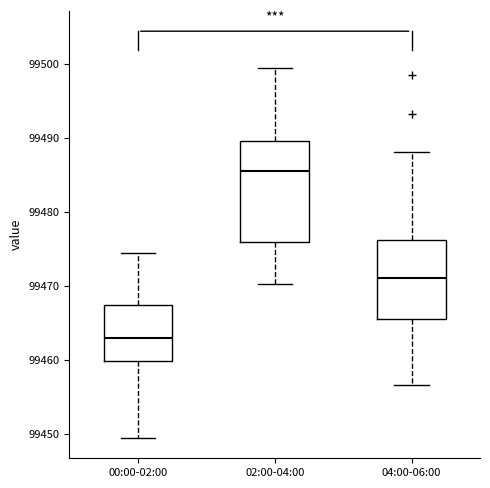

Reading left to right, read every box against the y-axis: the position of its median line, the range the box covers, and the ends of its whiskers. The values are not printed on the chart, so give them approximately, as read against the axis.

00:00-02:00: median 99463, box 99460 to 99467, whiskers 99449 to 99474
02:00-04:00: median 99485, box 99476 to 99490, whiskers 99470 to 99499
04:00-06:00: median 99471, box 99466 to 99476, whiskers 99457 to 99488